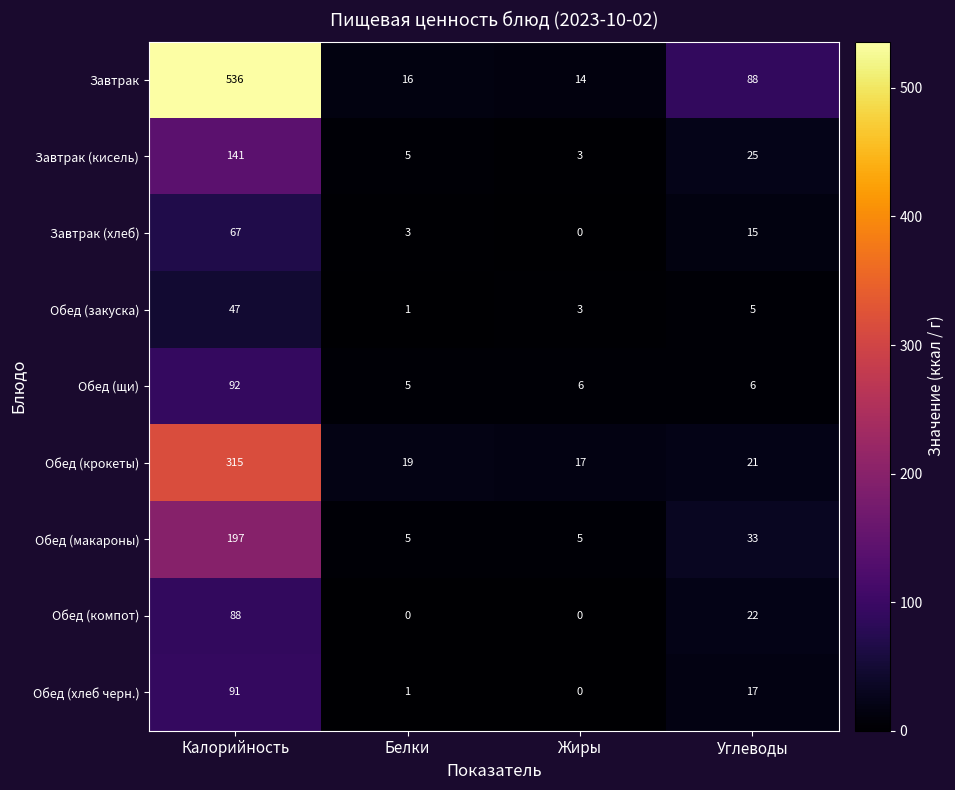

Where is Завтрак (хлеб) nearest to the value 33?

Углеводы